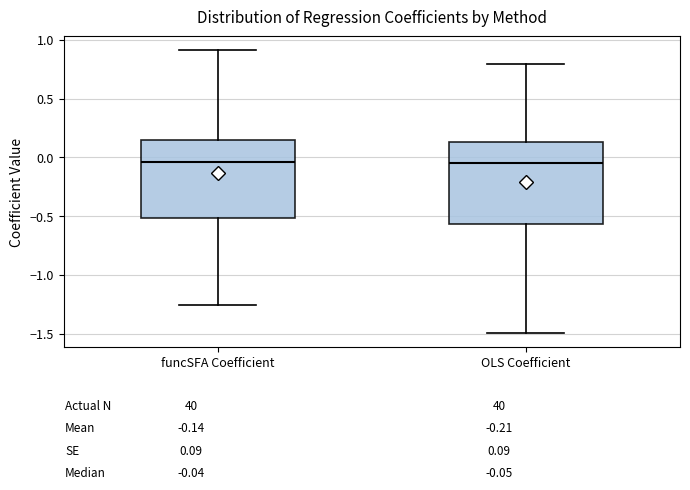

Reading left to right, transcribe this box plot: for each box, give where its median line is, the range the box spans, and where its two whiskers end, as read against the y-axis. The values are not printed on the chart, so give them approximately, as read against the axis.

funcSFA Coefficient: median -0.05, box -0.50 to 0.15, whiskers -1.25 to 0.90
OLS Coefficient: median -0.05, box -0.55 to 0.15, whiskers -1.50 to 0.80